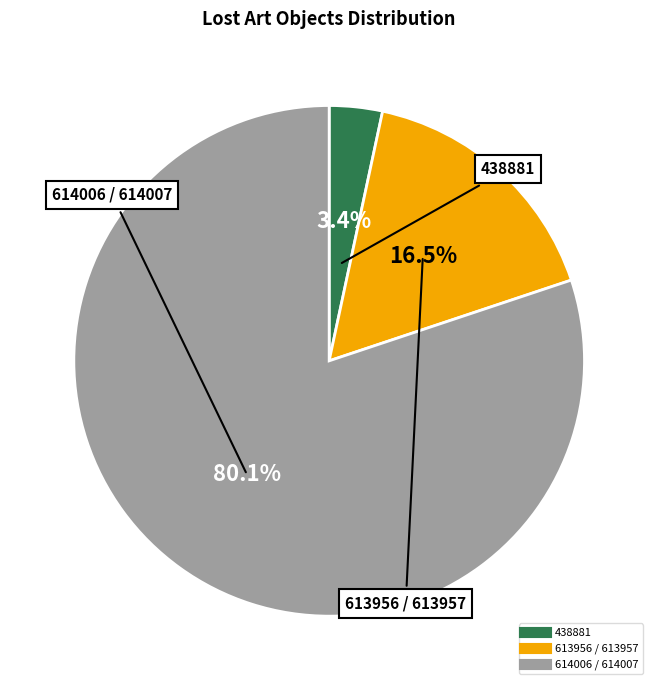

Is there any slice that represents more than half of the pie?

Yes